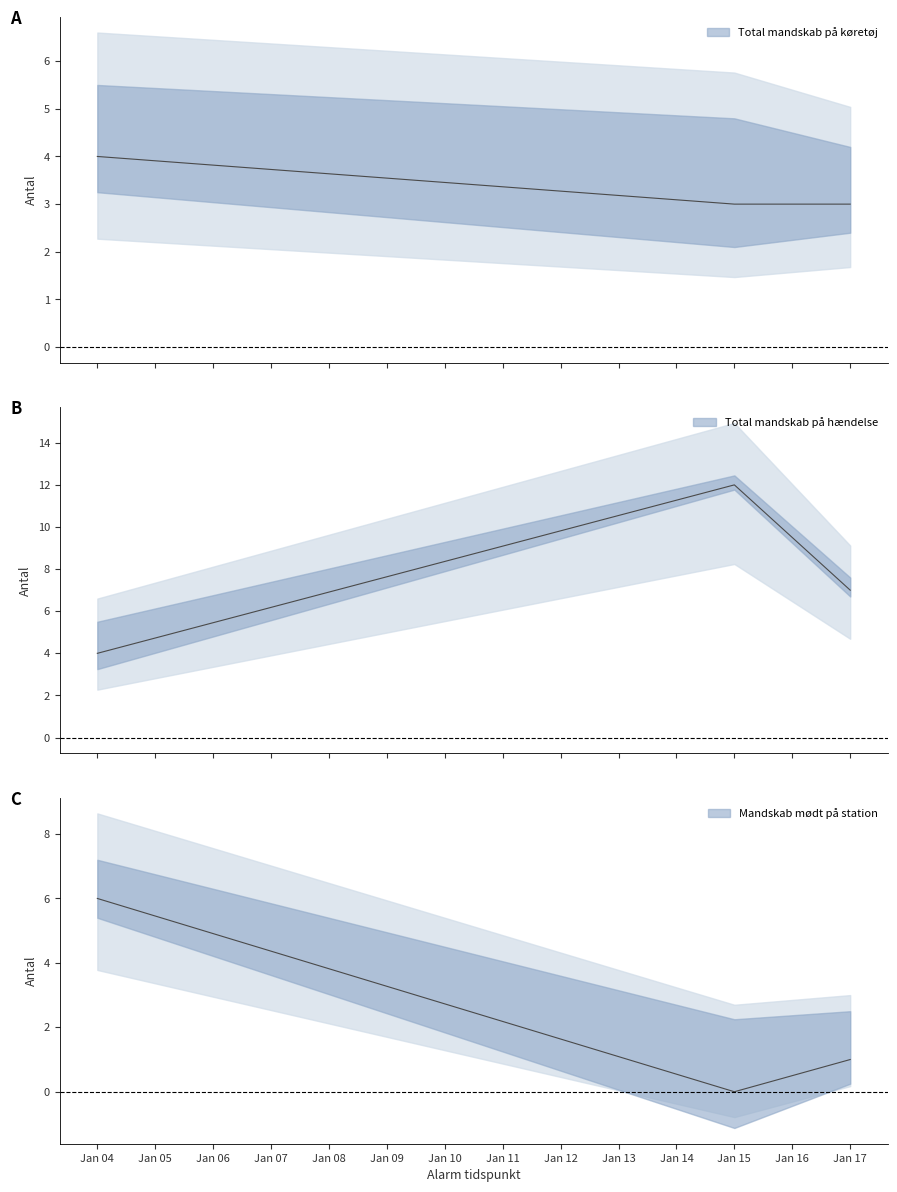

Between which two adjacent categories do Mandskab mødt på station and Total mandskab på hændelse first intersect?

2024-01-04 and 2024-01-15